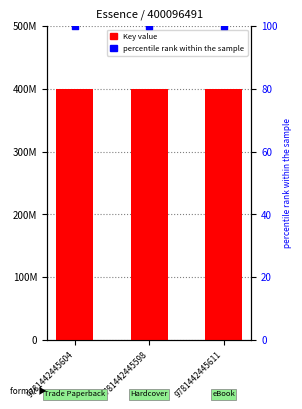

Which series reaches the minimum Y coordinate?

percentile rank within the sample